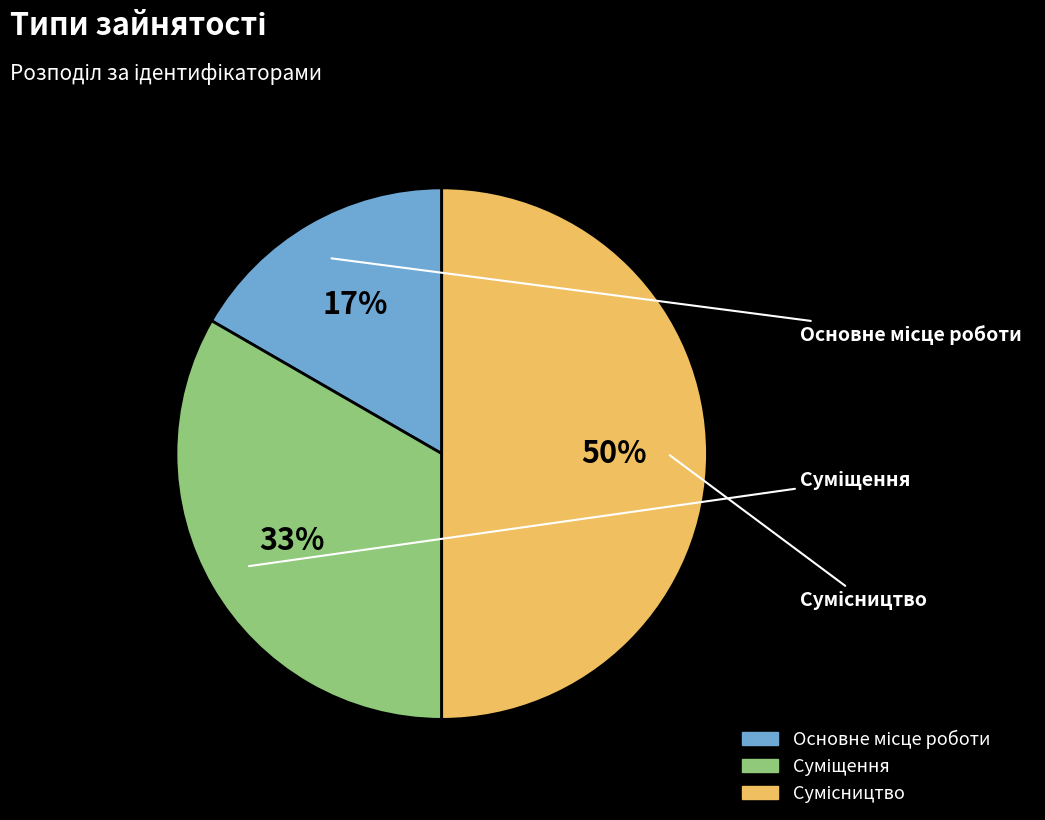

To the nearest percent, what is the average slice percentage?

33%